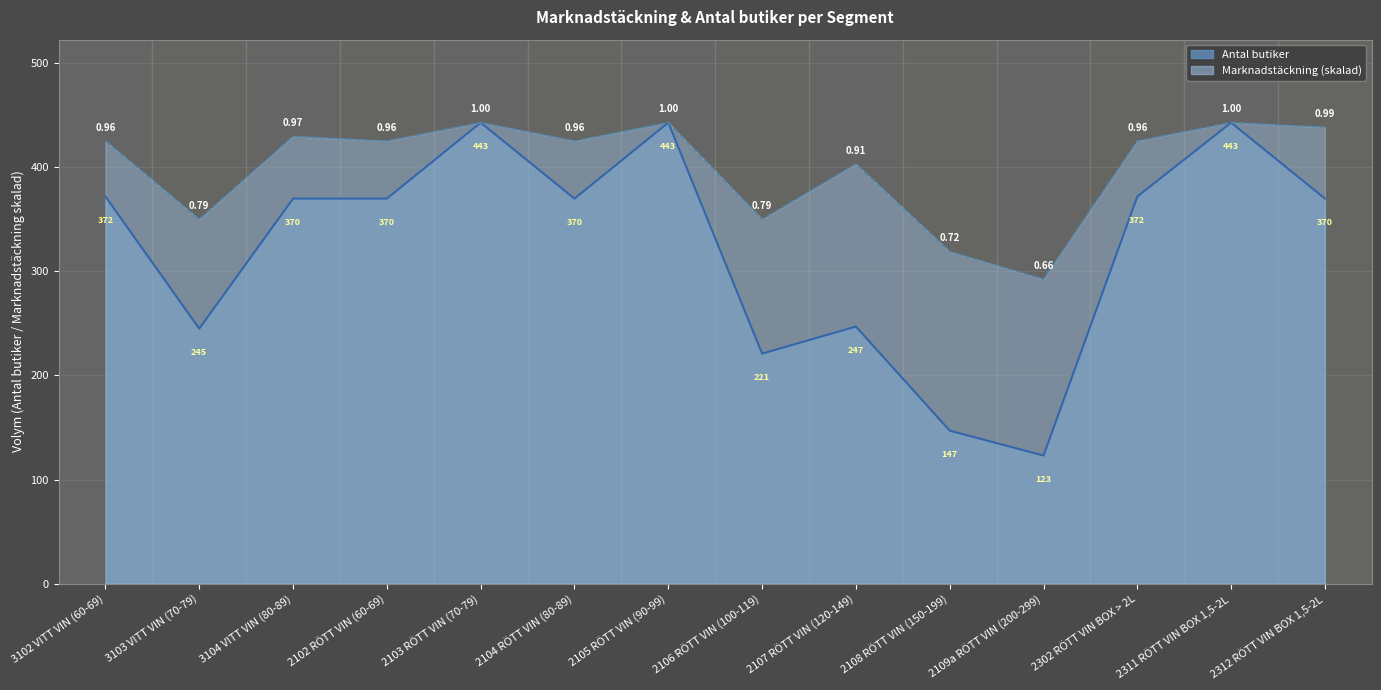

How many lines are shown in the chart?

2